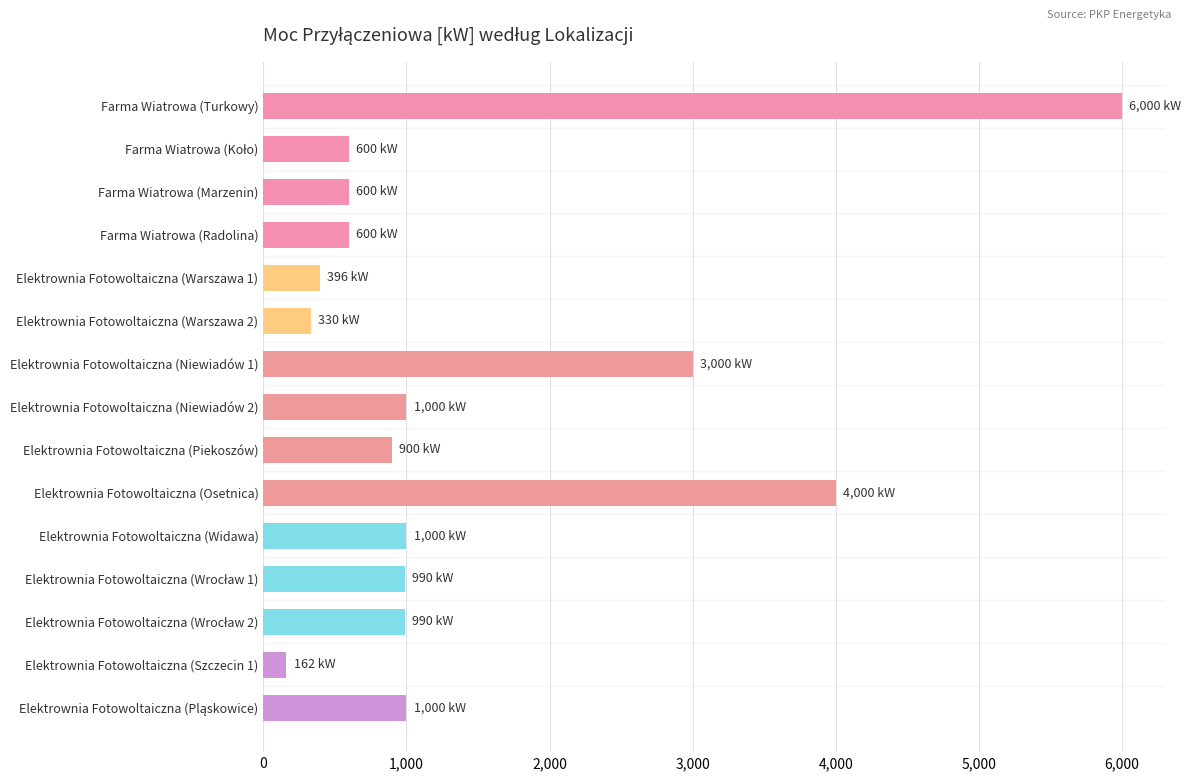

What is the difference between the second highest and minimum values?

3838.4